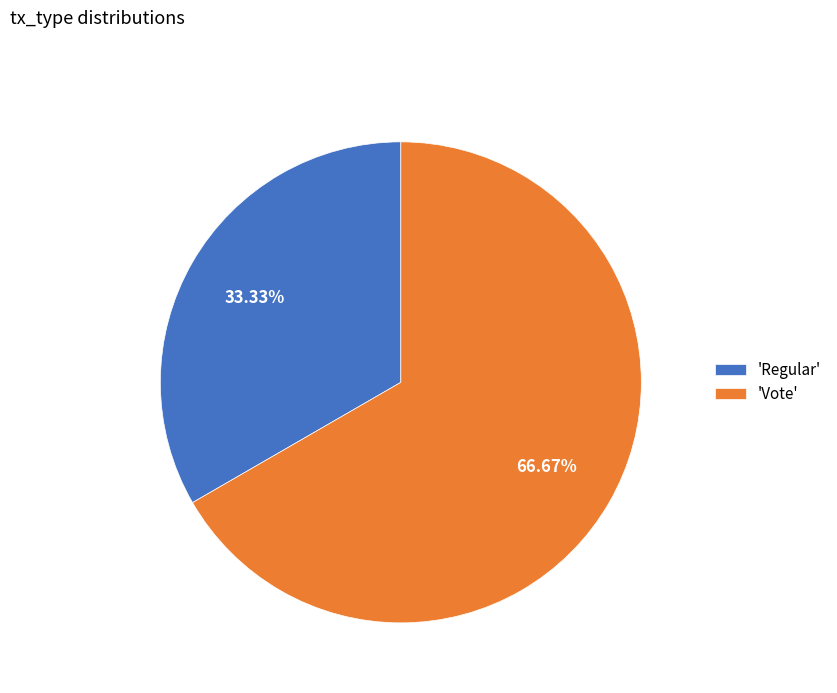

What is the largest slice in the pie chart?

'Vote'